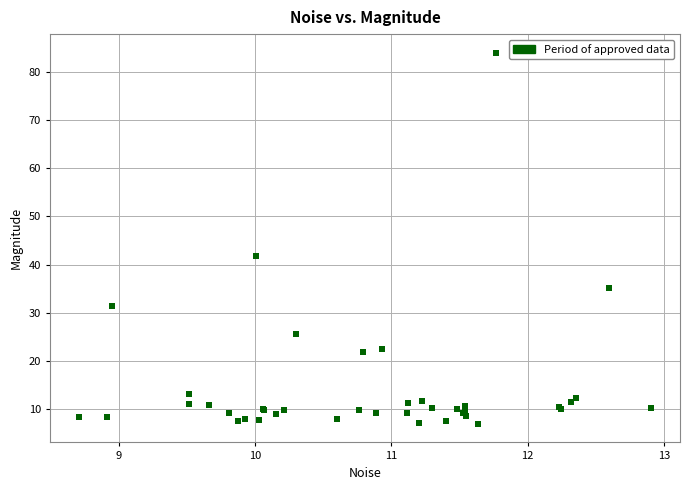

What Y value in the scatter plot is closest to 45?

41.8